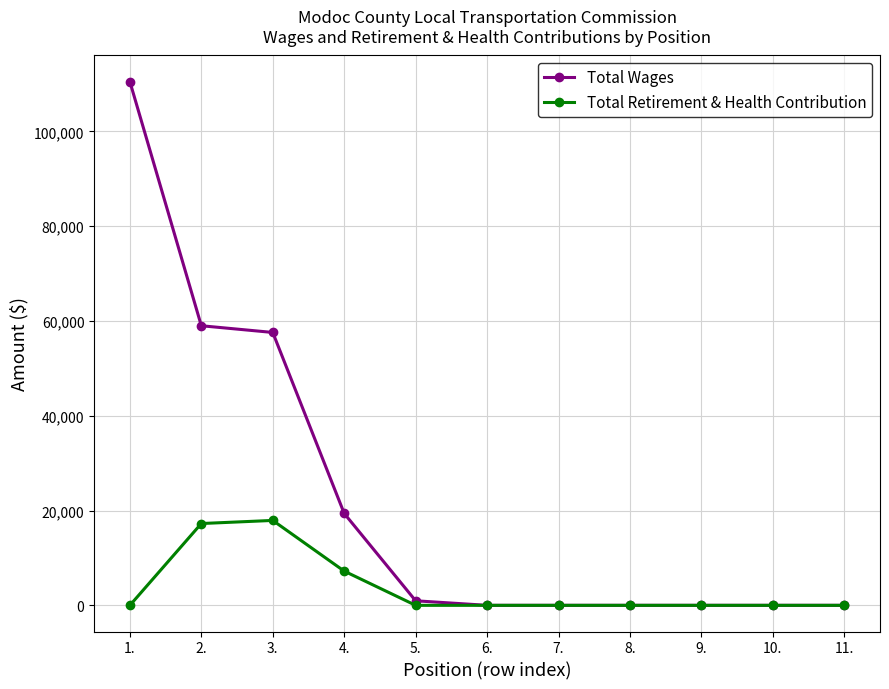

What is the highest value of the Total Retirement & Health Contribution series?

17916